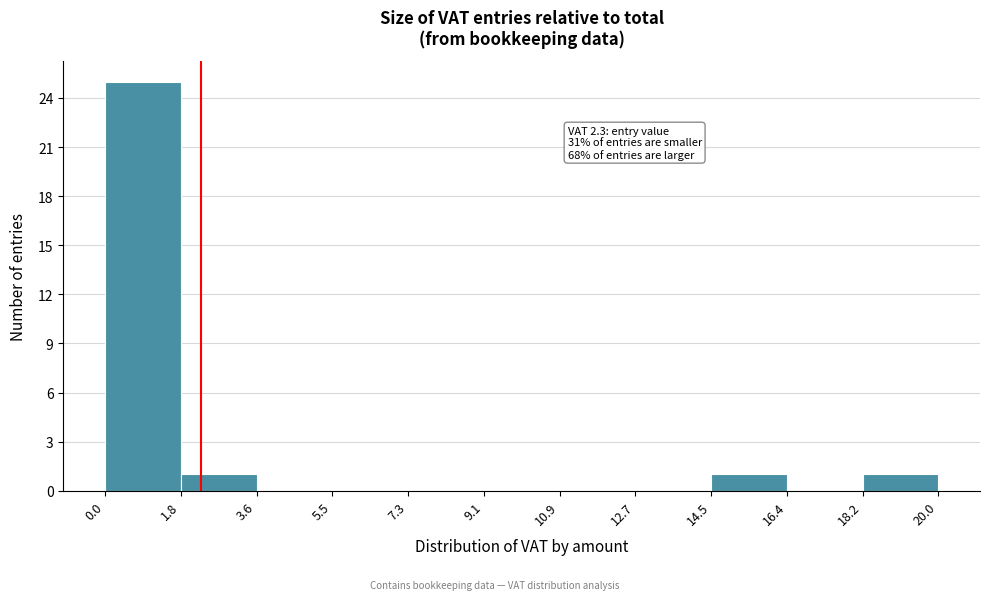

Which range on the x-axis has the tallest bar?

0.0 to 1.8